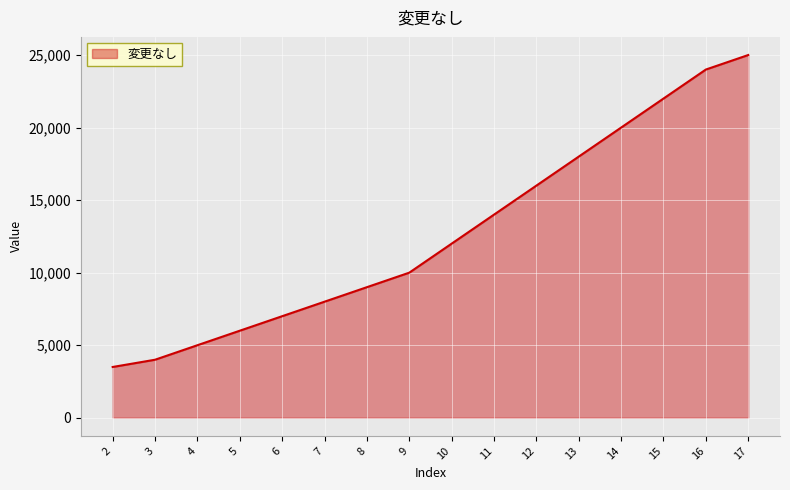

Which category has the highest value across all series?

17